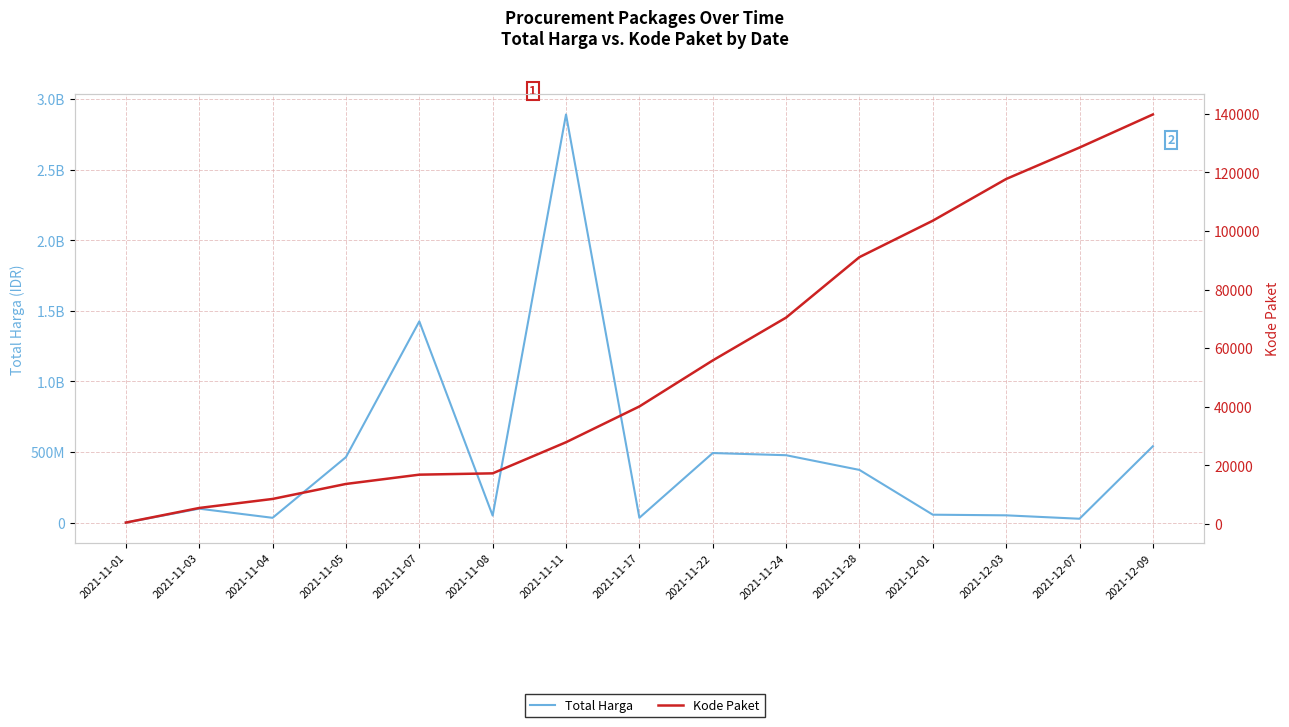

At which label does Total Harga first exceed 98772570?

2021-11-05